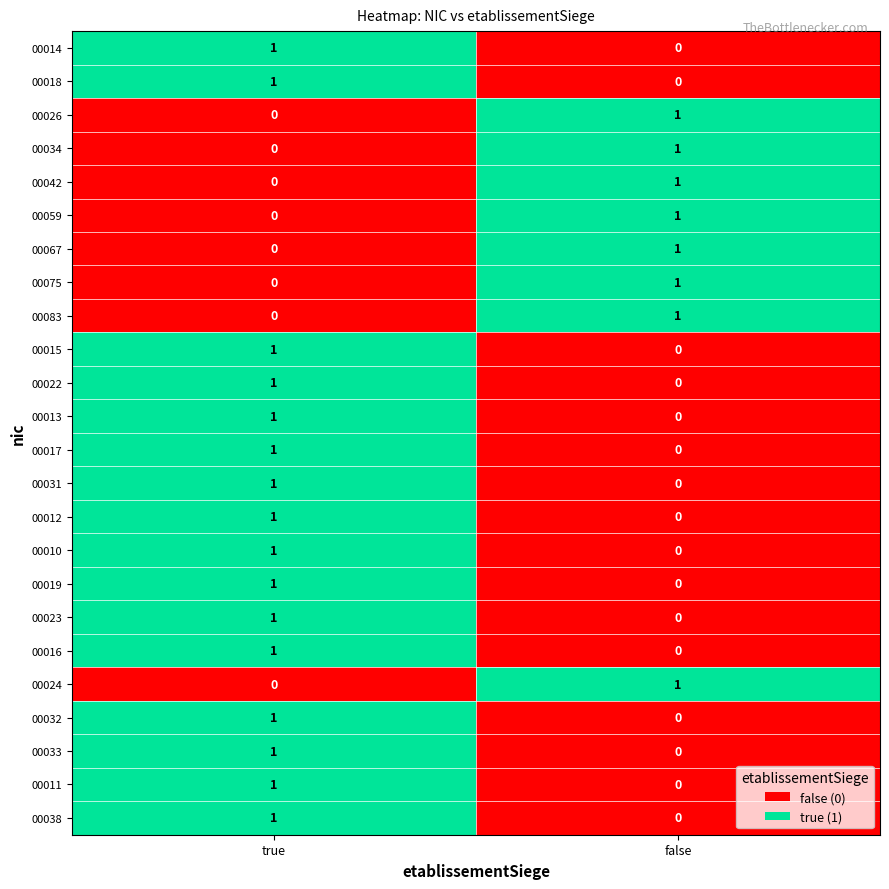

True or false: 00059 has a value of 0 at false.

False